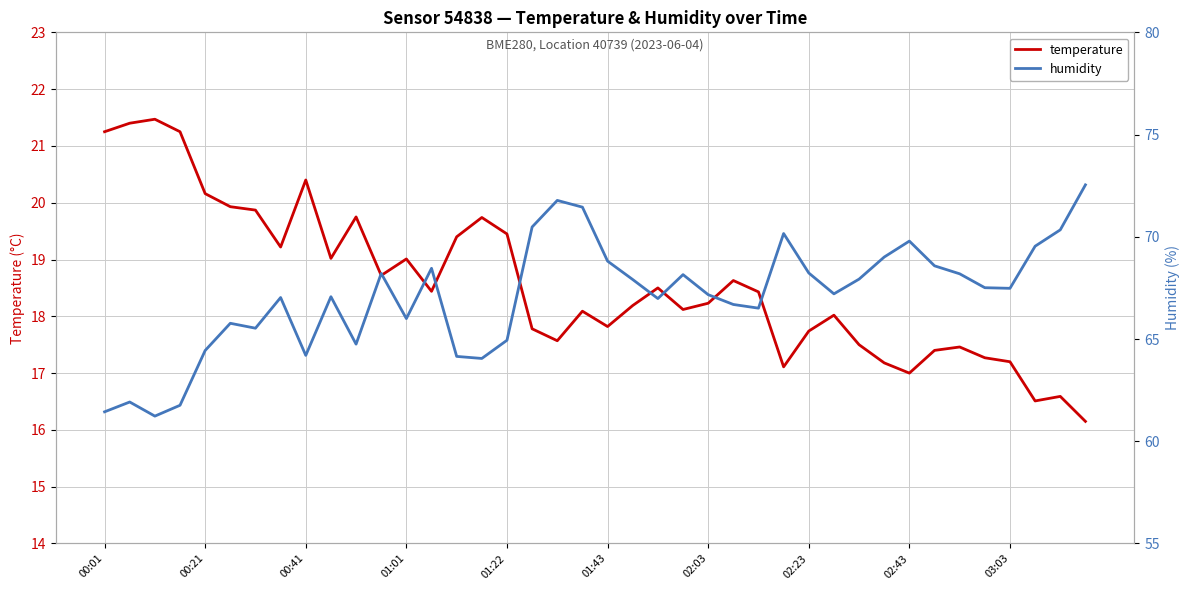

True or false: temperature has a value of 10.5 at 01:43.

False